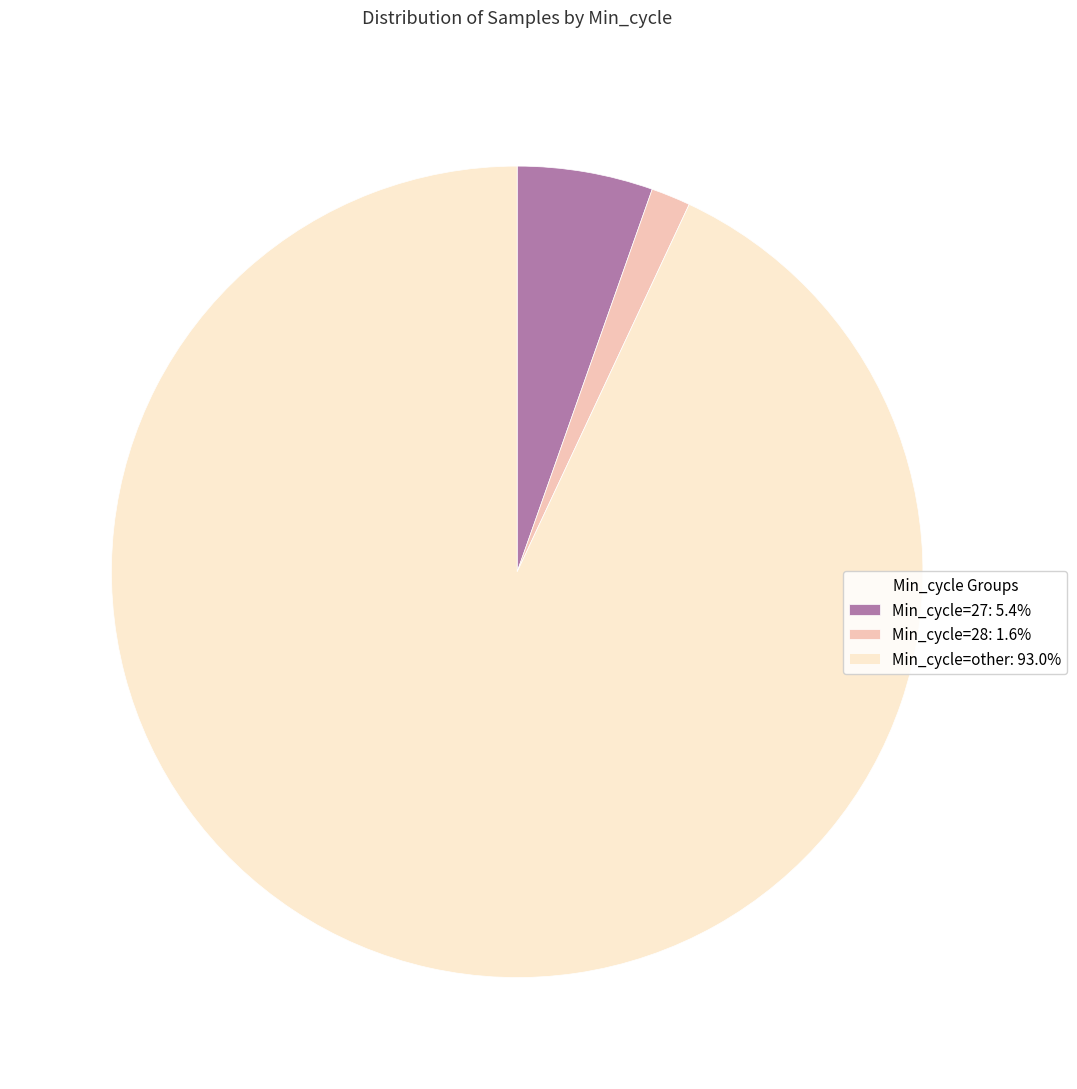

What is the ratio of the value at Min_cycle=other: 93.0% to the value at Min_cycle=27: 5.4%?

17.2